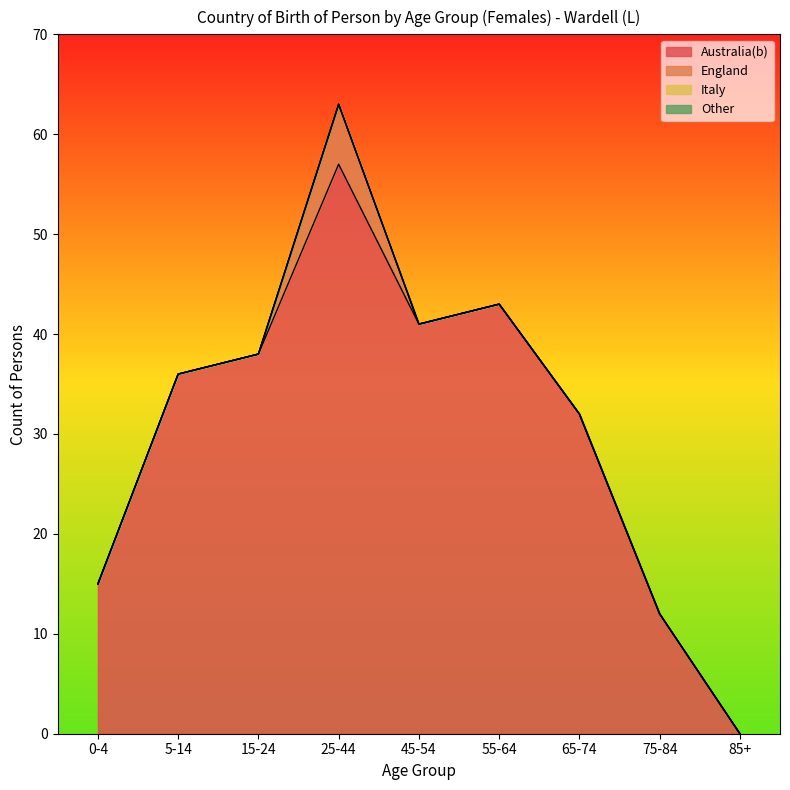

Reading right to left, list all the values displayed in this chart.

Australia(b): 0	12	32	43	41	57	38	36	15
England: 0	0	0	0	0	6	0	0	0
Italy: 0	0	0	0	0	0	0	0	0
Other: 0	0	0	0	0	0	0	0	0